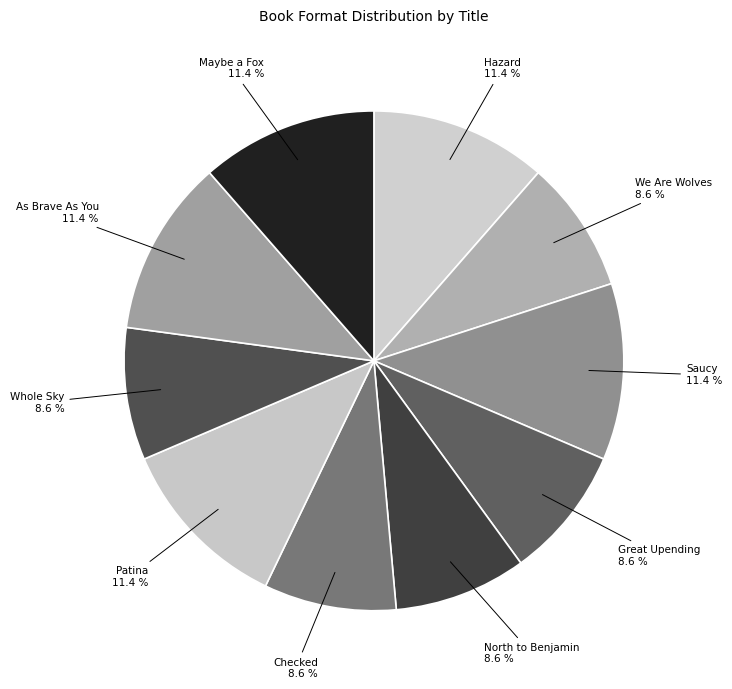

Count the number of slices in the pie.

10